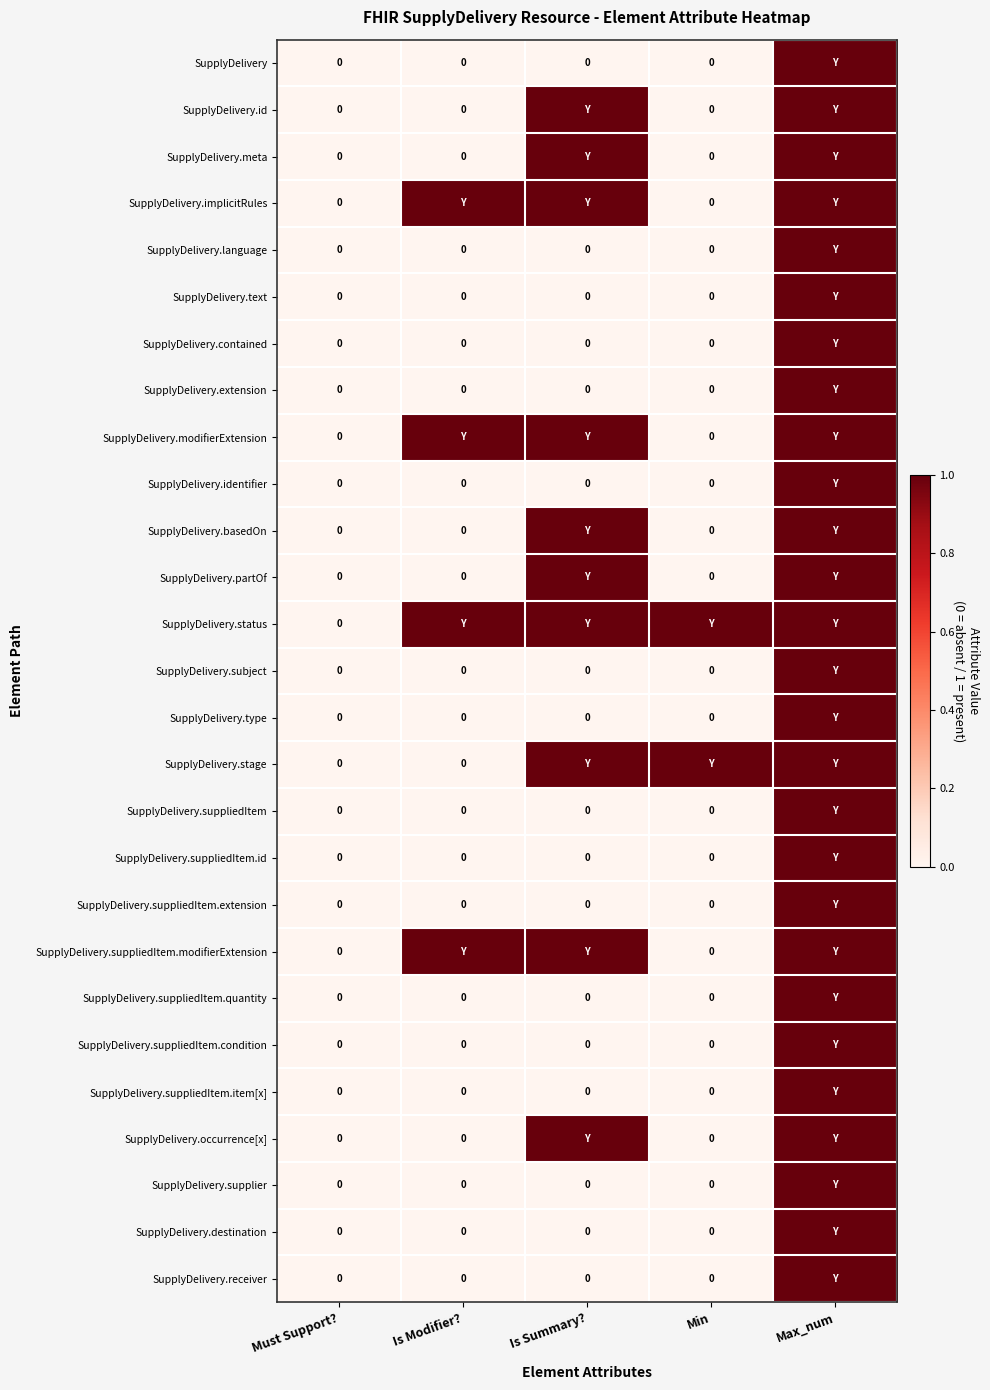

What is the difference between the maximum and second lowest values in the SupplyDelivery.implicitRules series?

1